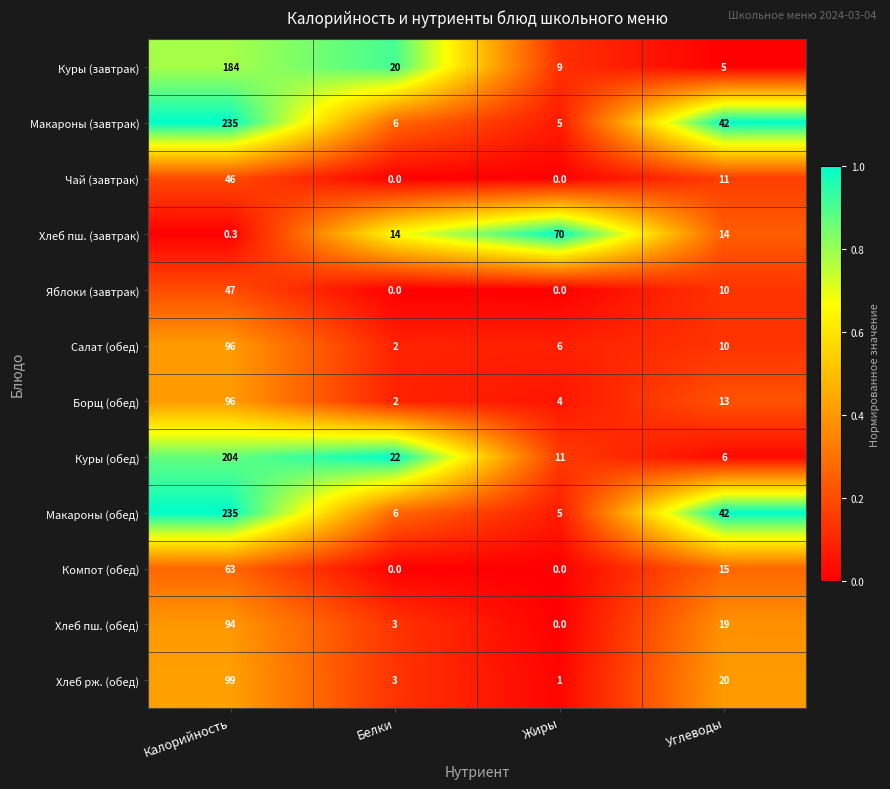

At which category is the sum across all series the highest?

Калорийность